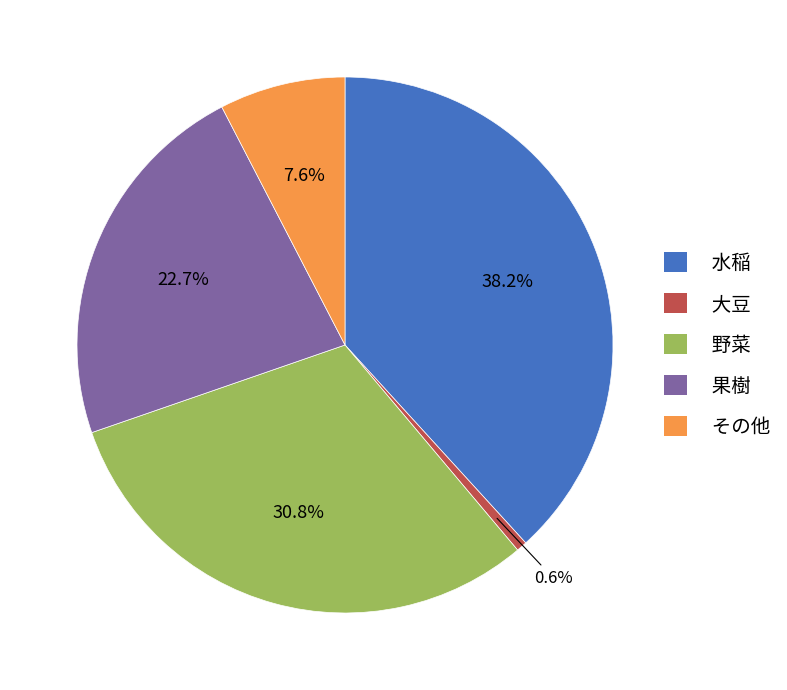

Which has a higher value, 野菜 or 大豆?

野菜